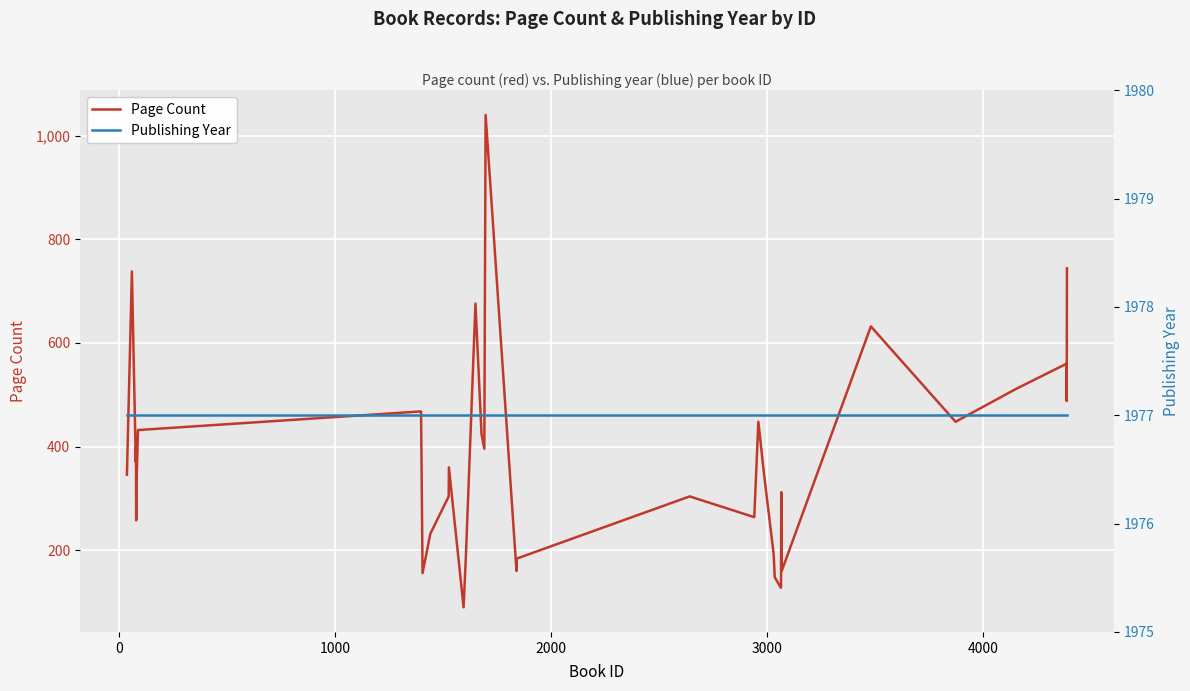

What is the highest value of the Page Count series?

1040